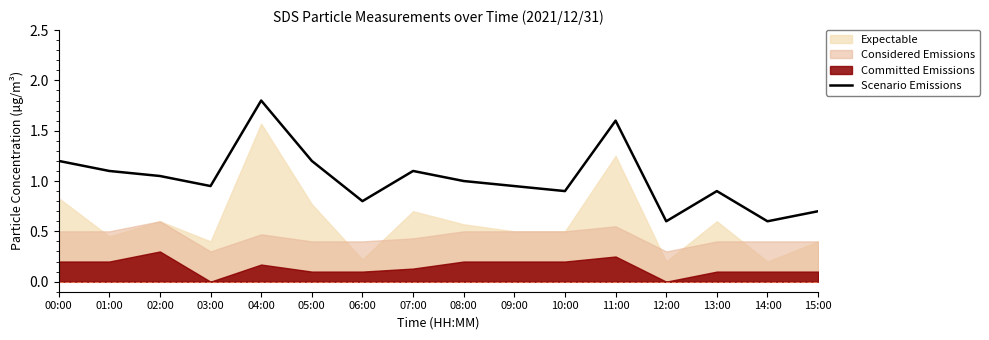

The Scenario Emissions series shows 0.8 at 12:00. True or false?

False